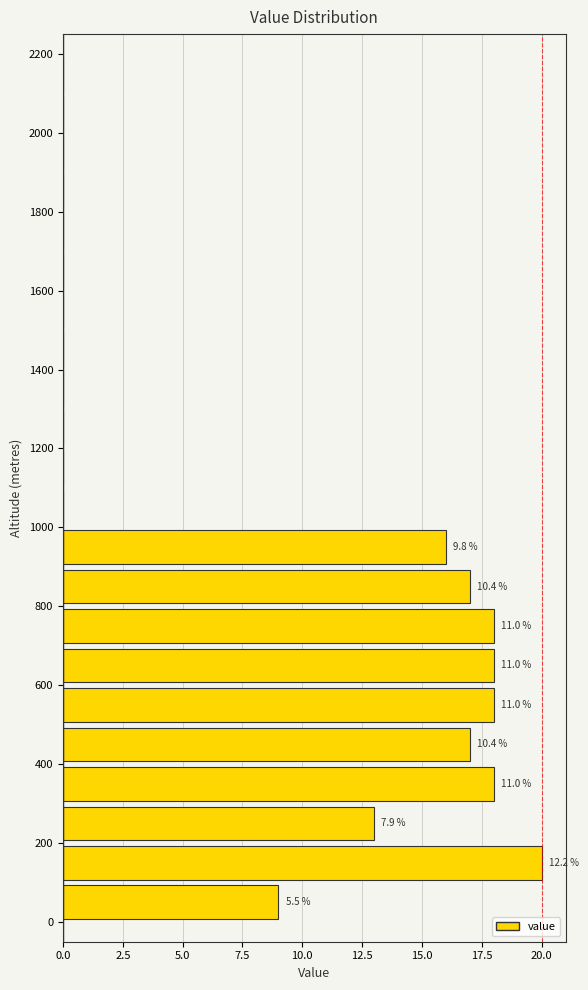

Over which range of the y-axis is the bar longest?

100 to 200